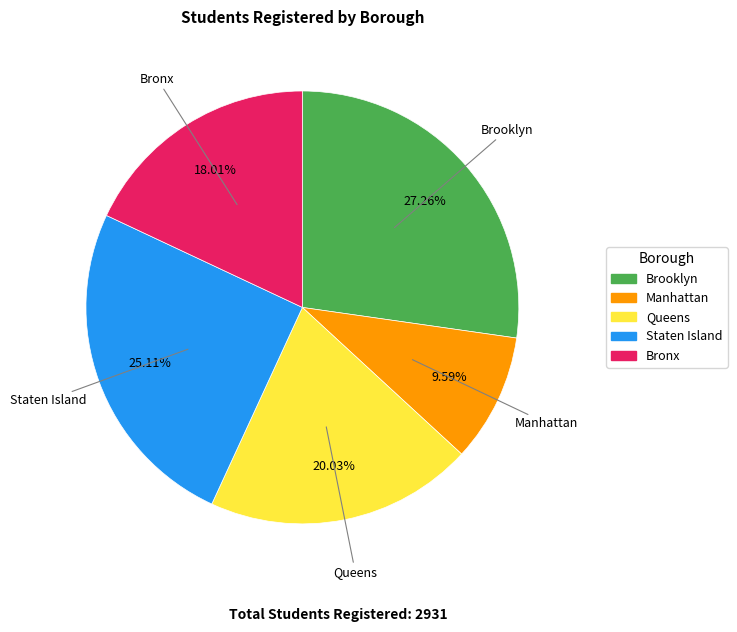

Is the sum of Brooklyn and Bronx greater than half?

No